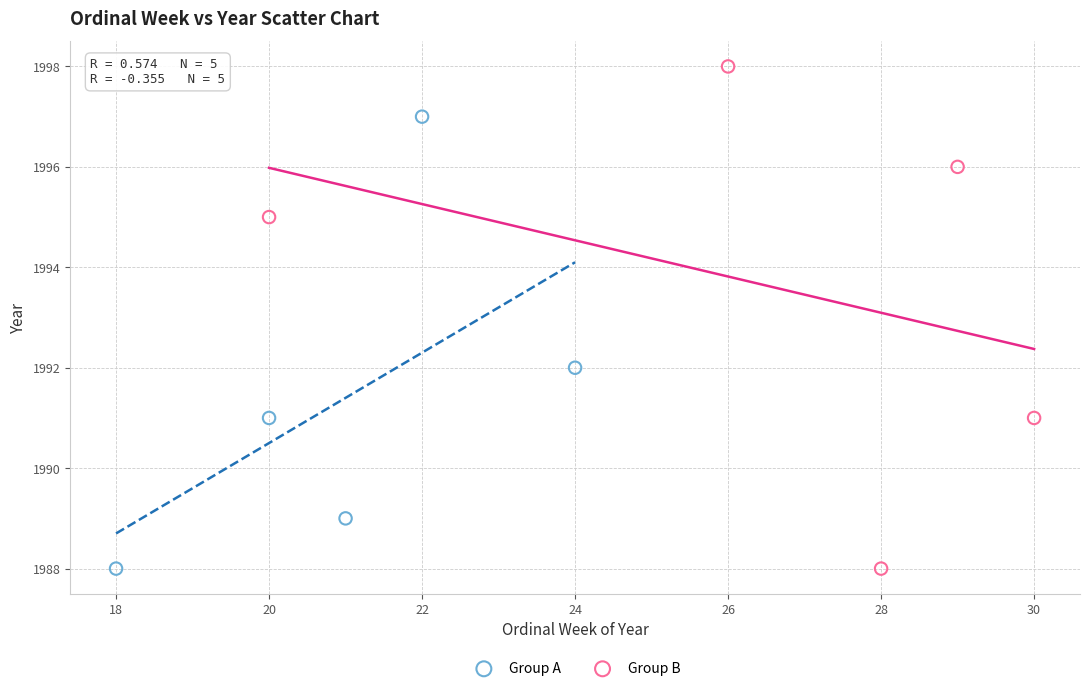

Which series reaches the maximum Y coordinate?

Group B